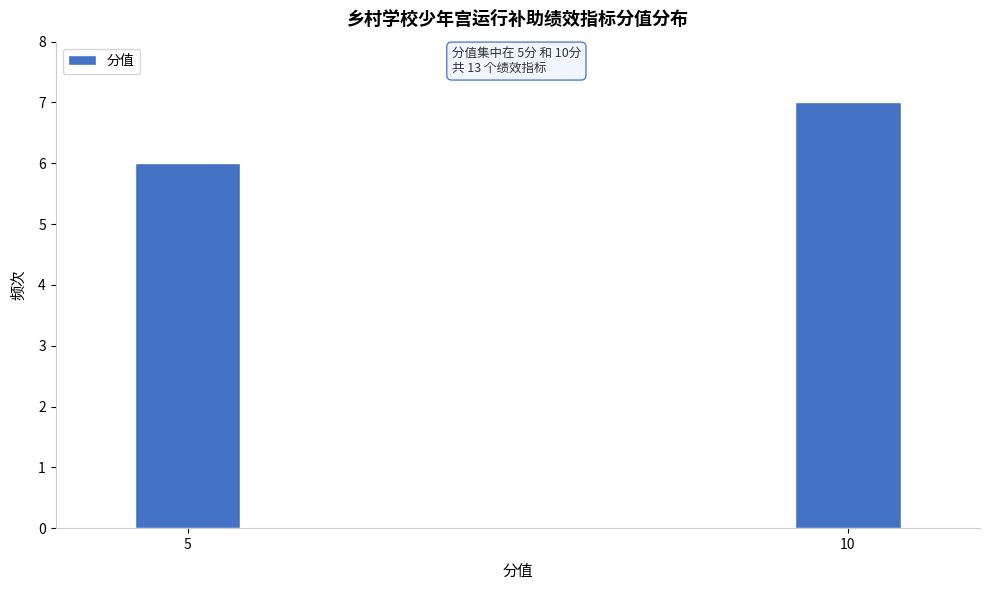

Reading left to right, extract all data points from this chart.

6	7